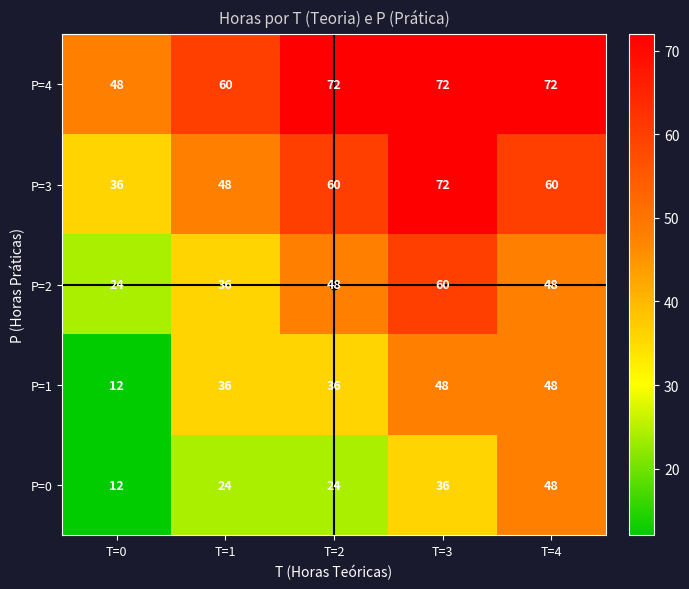

How many series are shown in this chart?

5